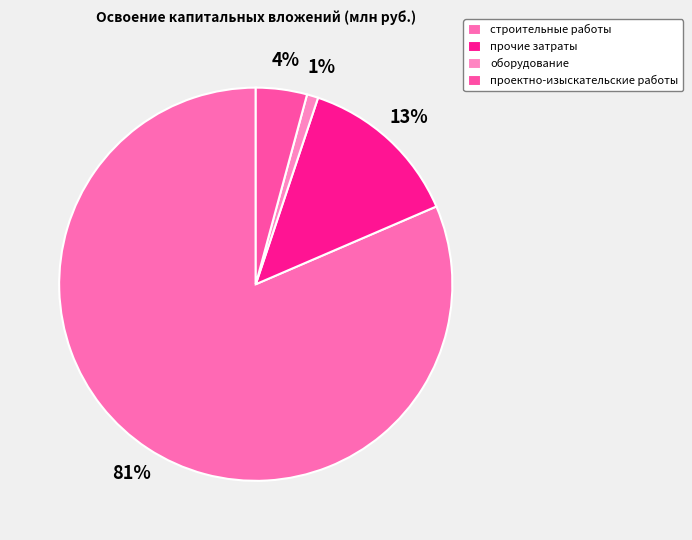

How many slices are in this pie chart?

4